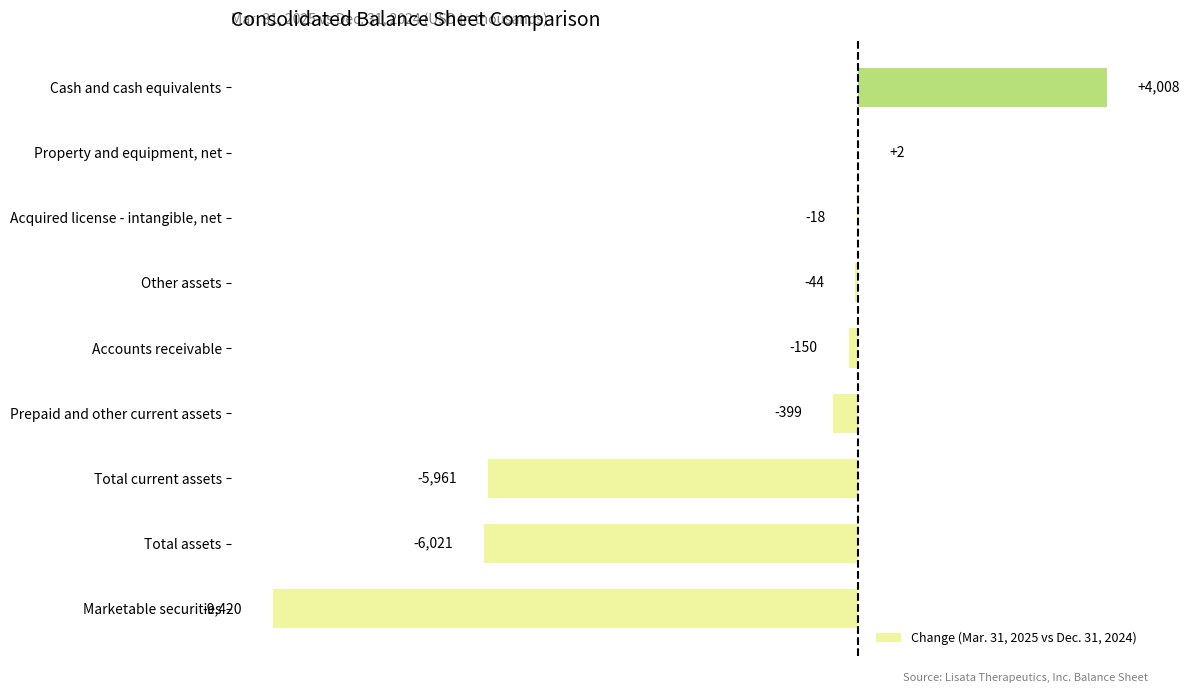

What is the sum of all values?

-18003